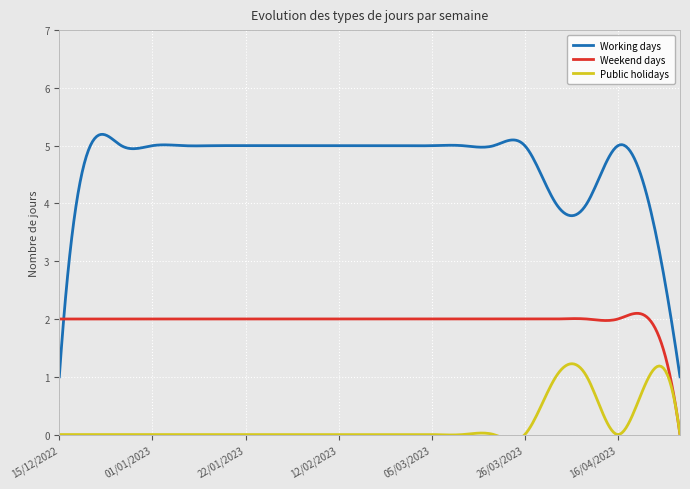

Which category has the highest value across all series?

18/12/2022